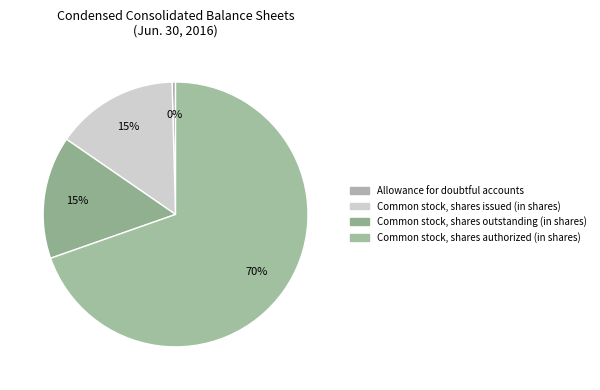

Does Common stock, shares issued (in shares) account for over 50% of the chart?

No